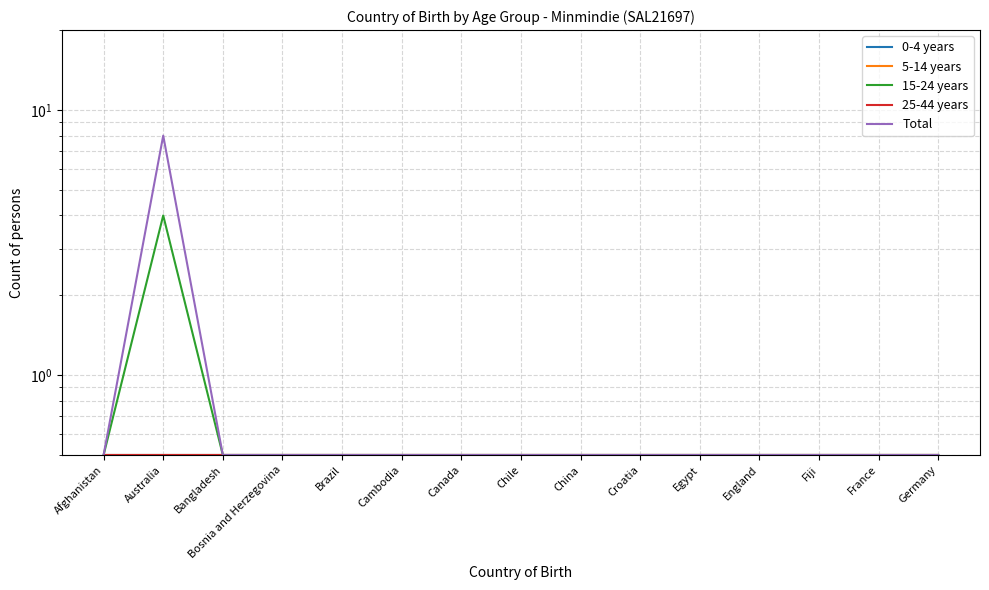

Is the value of Total at Croatia greater than the value of 25-44 years at Australia?

No